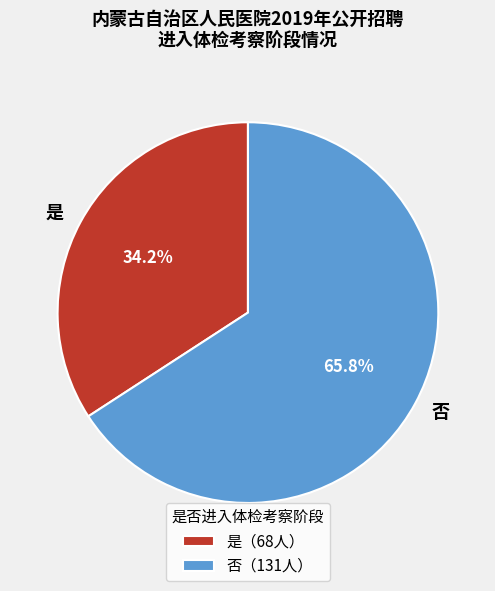

The 否 slice represents 66% of the pie. True or false?

True